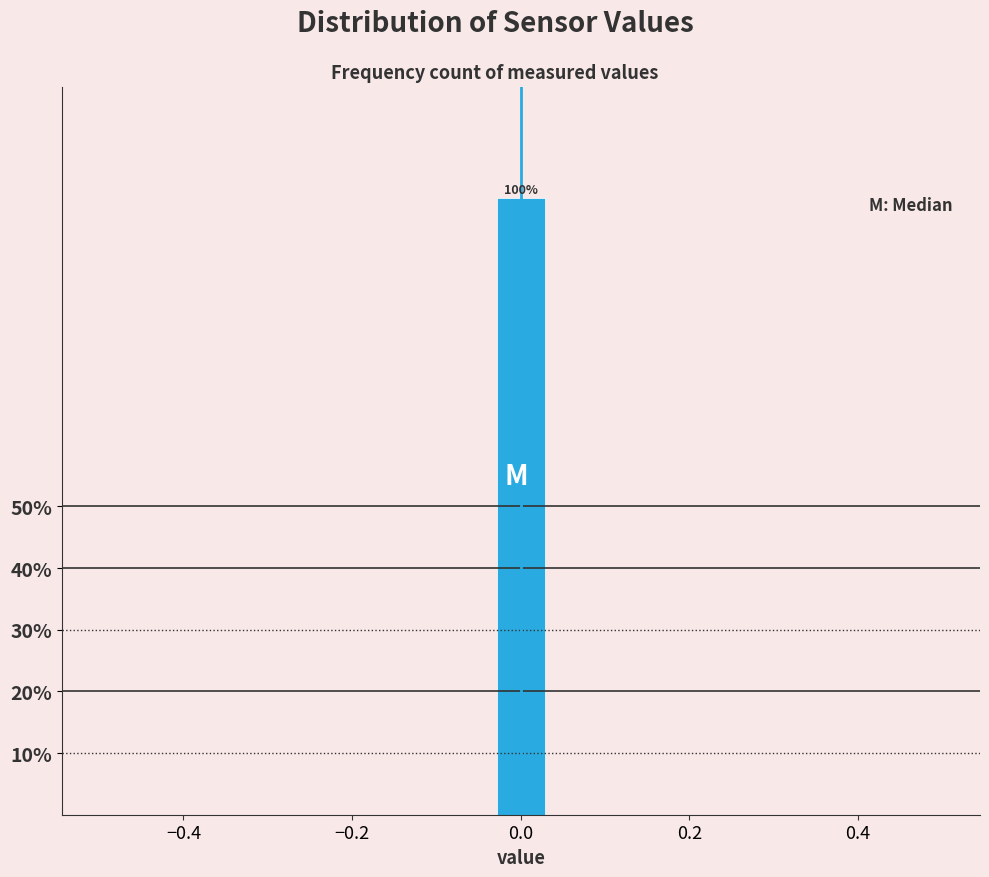

Around what value on the x-axis is the tallest bar? Give the approximate position of its centre, as read against the axis.

0.00